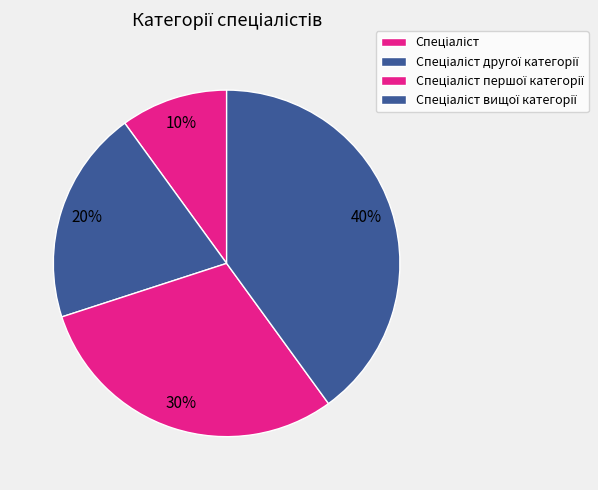

How many slices are in this pie chart?

4